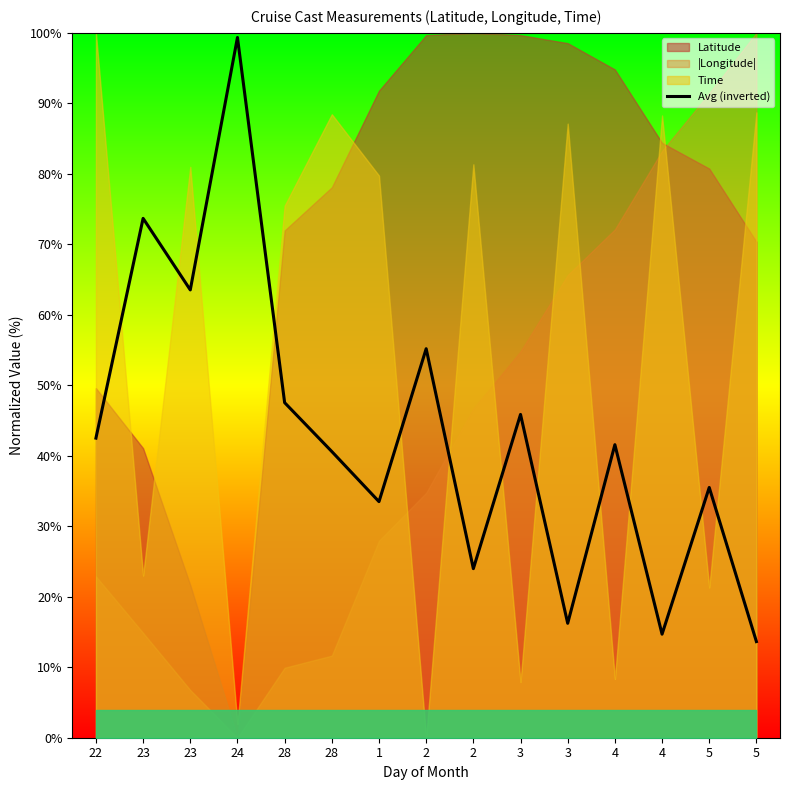

Reading right to left, what are all the values shown in this chart?

5=13.6	5=35.5	4=14.7	4=41.6	3=16.2	3=45.9	2=24.0	2=55.2	1=33.5	28=40.6	28=47.5	24=99.3	23=63.5	23=73.7	22=42.5